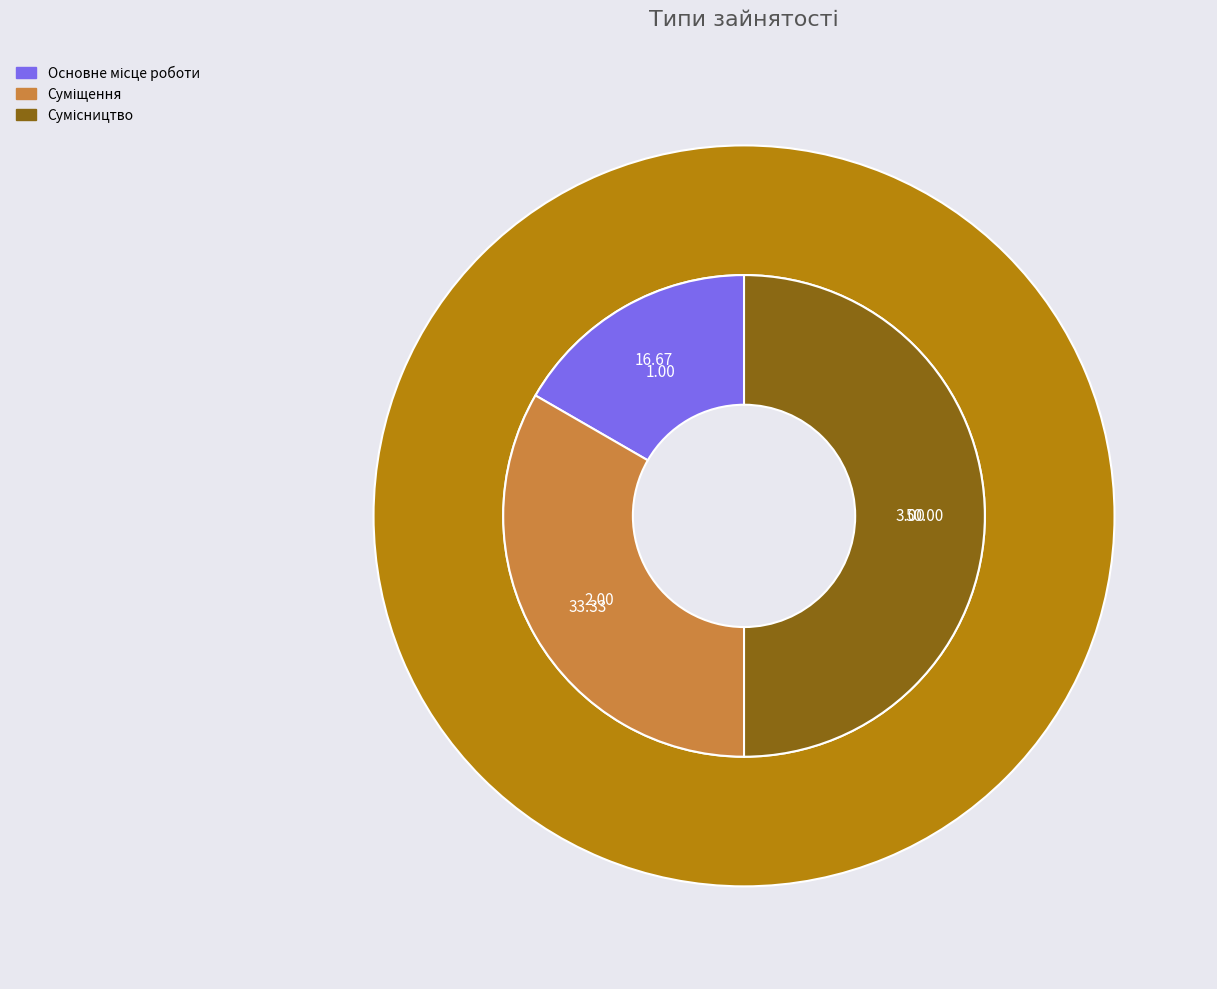

Approximately how many times larger is the value at Суміщення compared to Основне місце роботи?

2.0